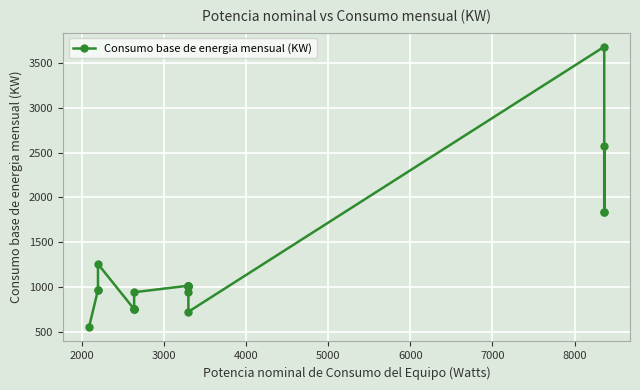

What is the maximum value shown in the chart?

3678.4